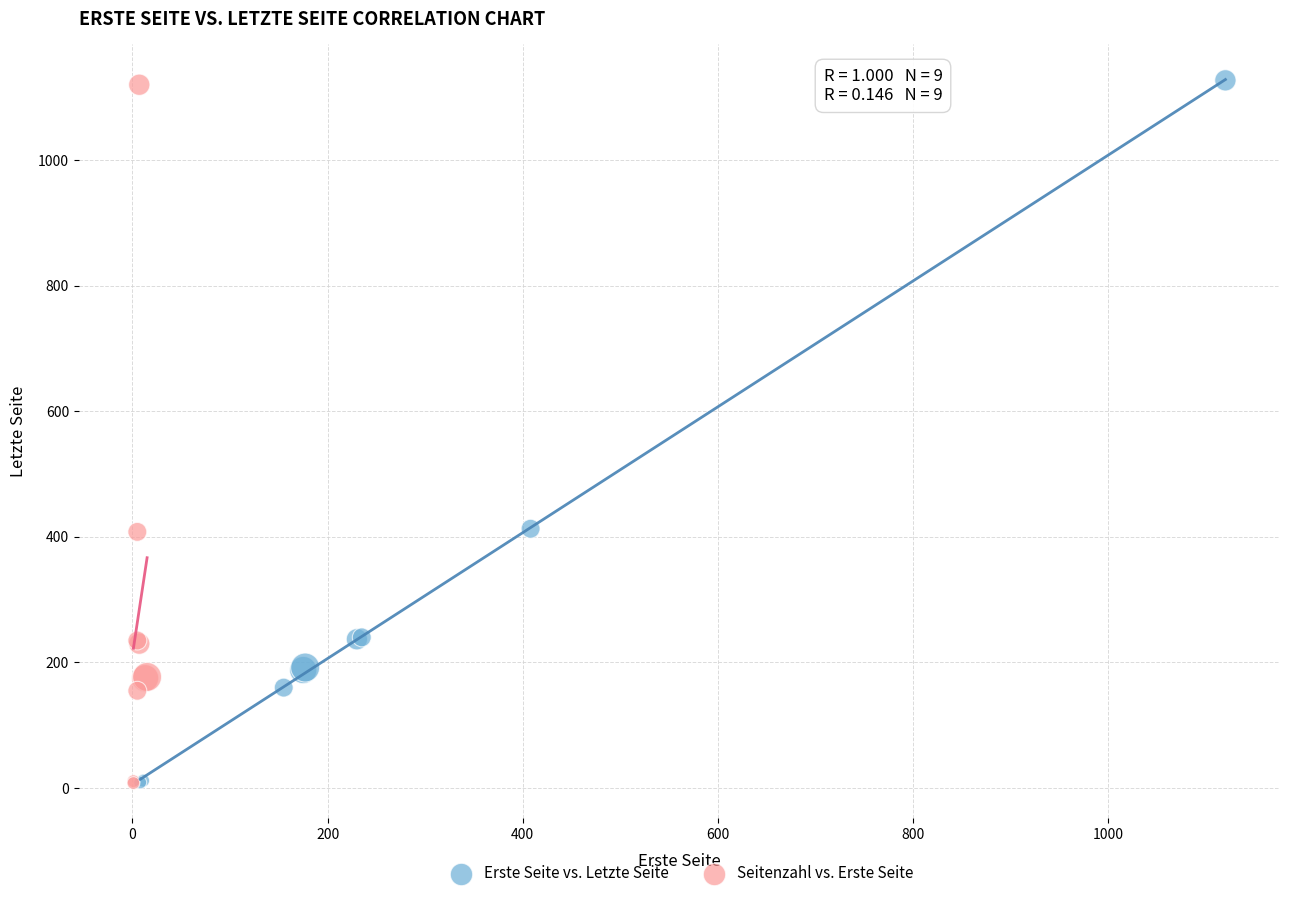

Which series has the widest spread of Y values?

Erste Seite vs. Letzte Seite